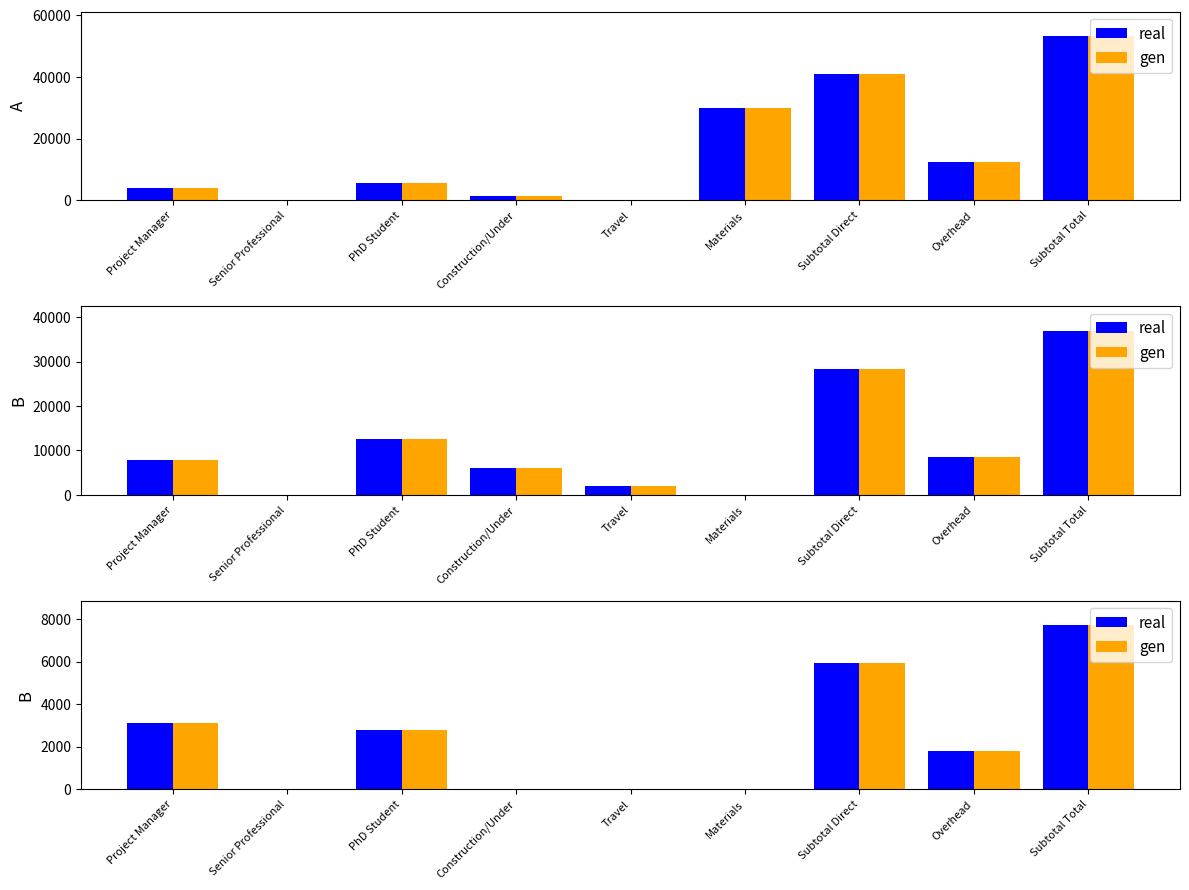

How many groups of bars are there?

9